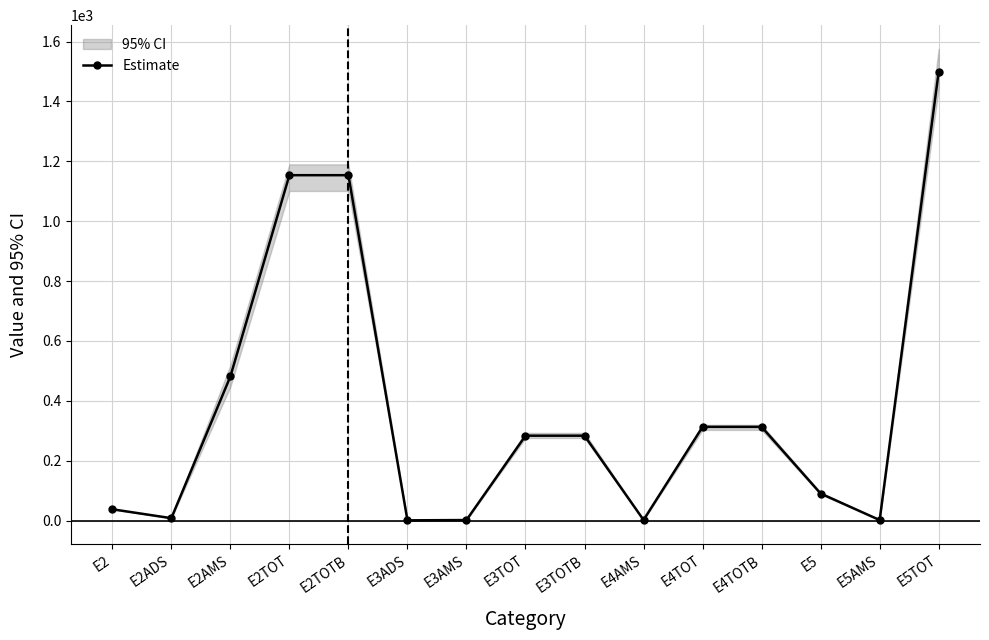

At which category does the chart reach its peak across all series?

E5TOT